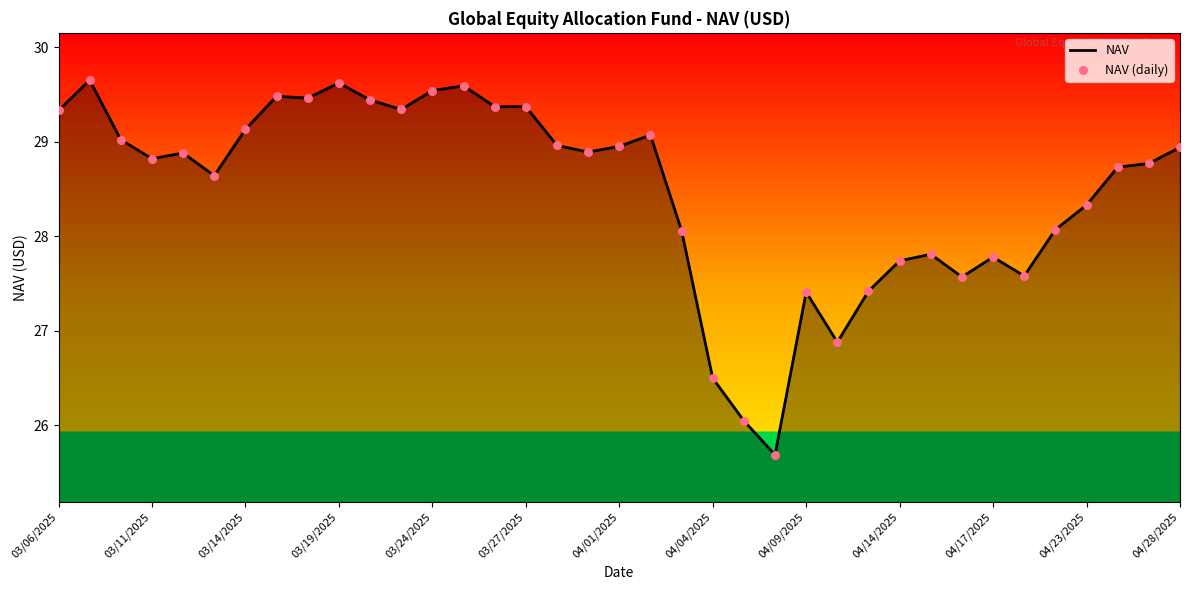

What is the minimum value shown in the chart?

25.7